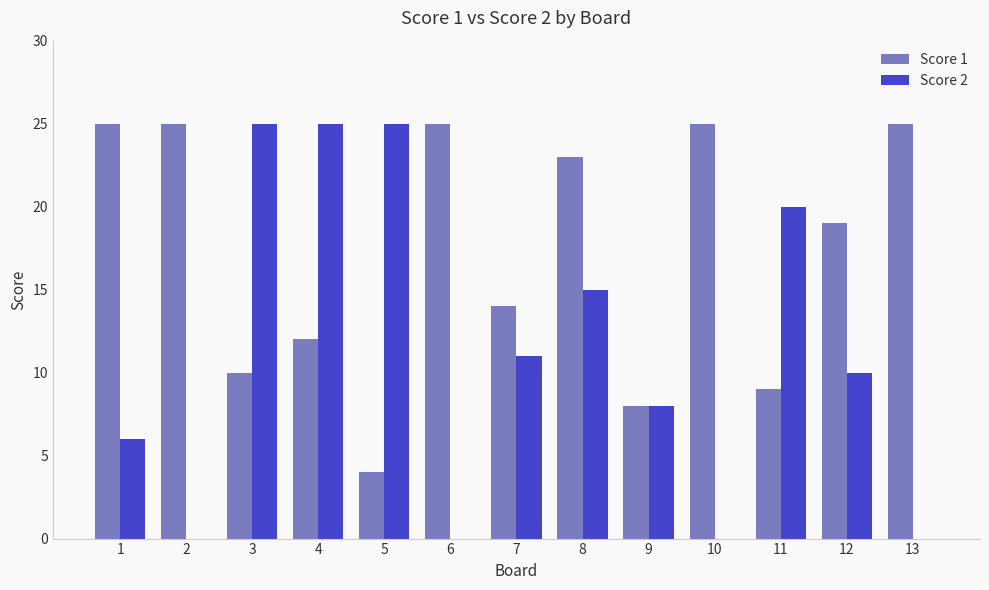

Reading left to right, transcribe all the data shown in this chart.

Score 1: 25	25	10	12	4	25	14	23	8	25	9	19	25
Score 2: 6	0	25	25	25	0	11	15	8	0	20	10	0